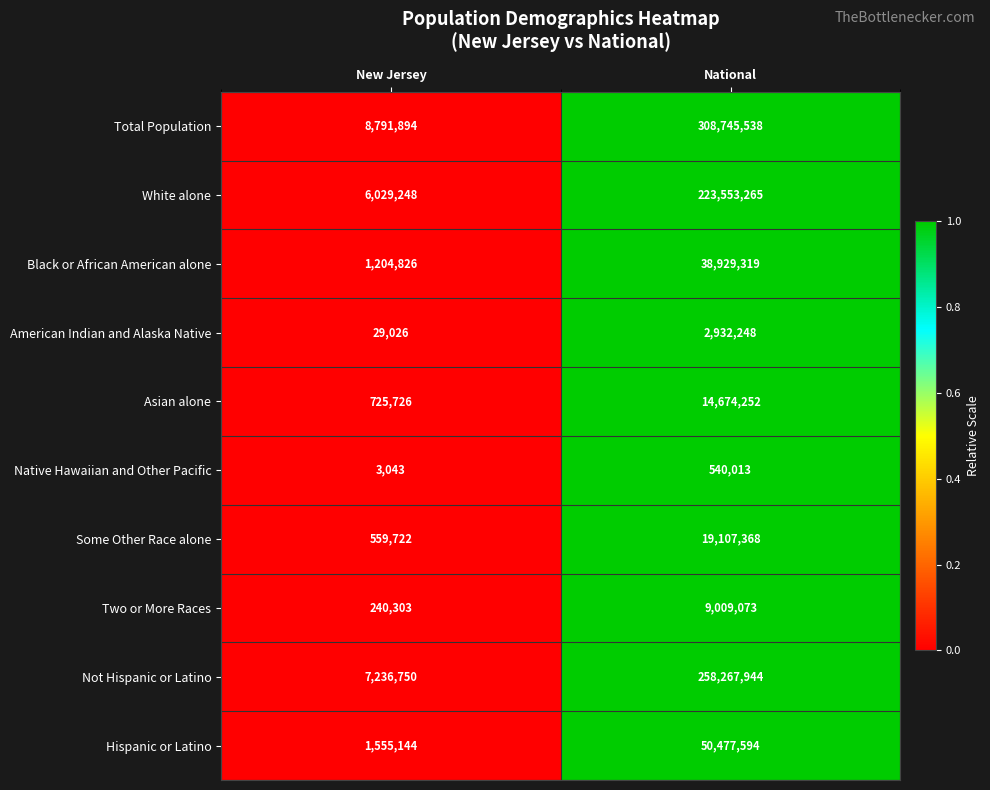

Count the number of data series in this chart.

10